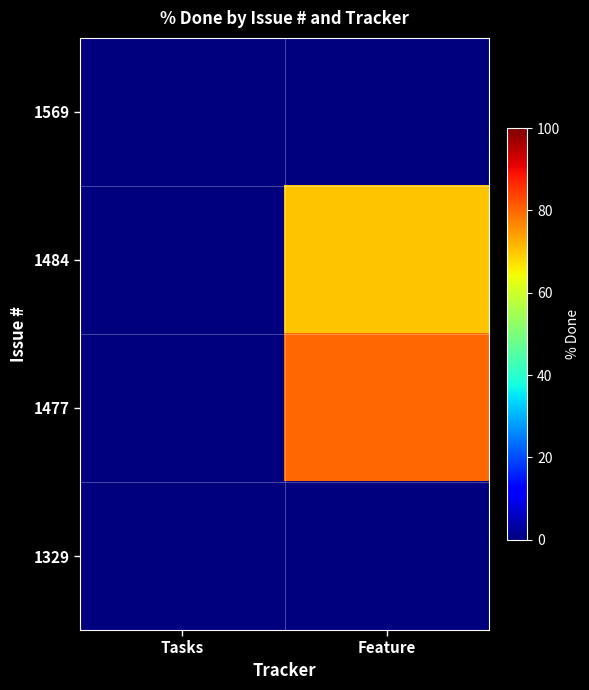

List the series in order of their peak value, highest first.

1477, 1484, 1569, 1329